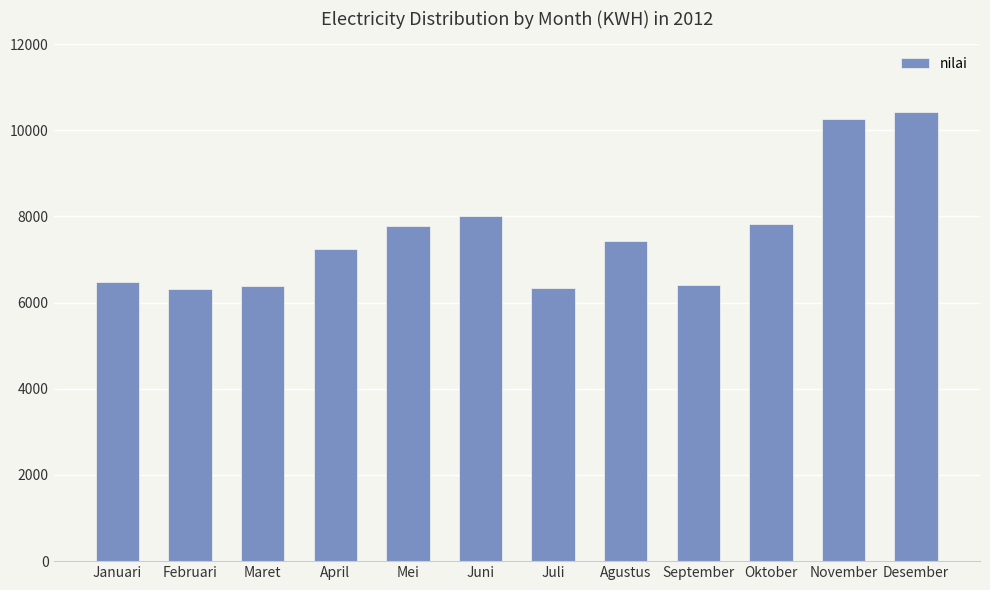

What is the label of the 5th bar from the right?

Agustus